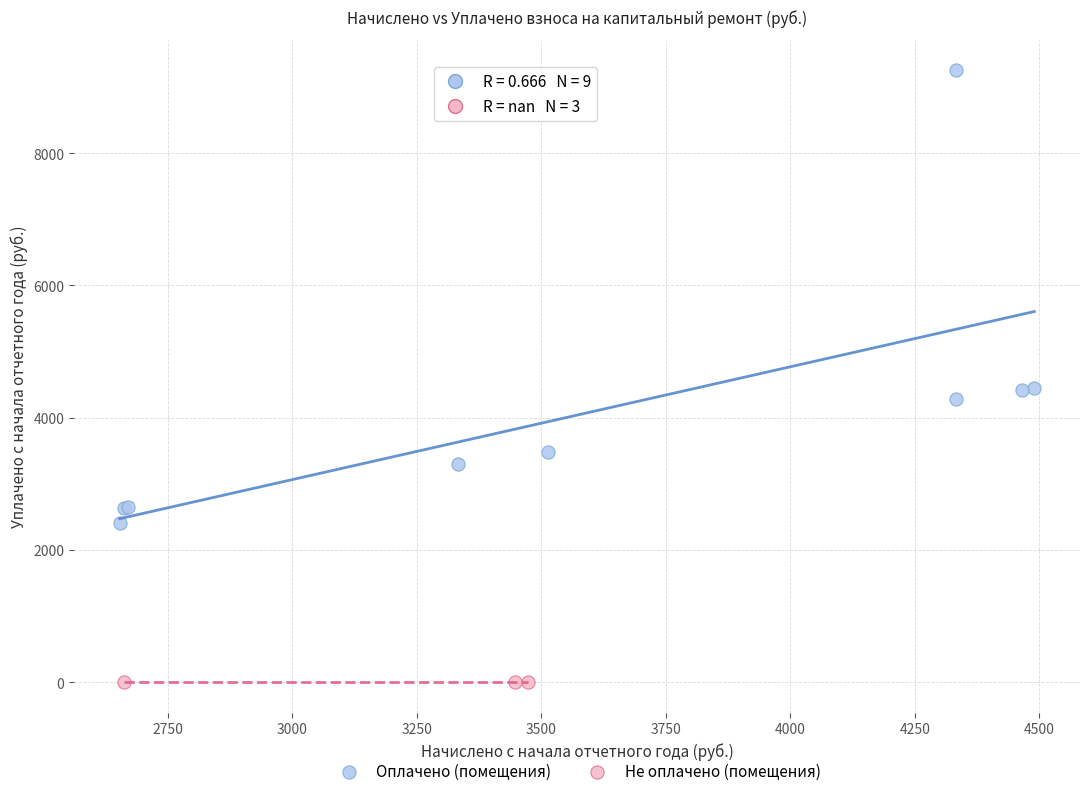

Which series contains the highest Y value?

Оплачено (помещения)